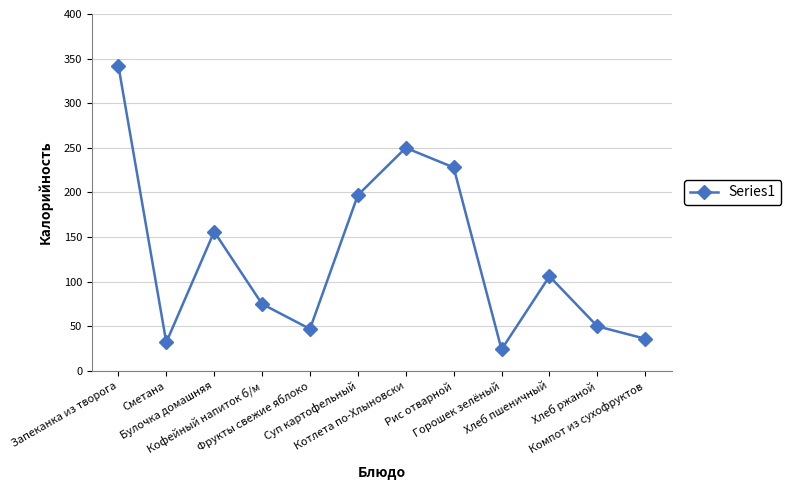

Is it true that the value at Горошек зелёный is 24?

True